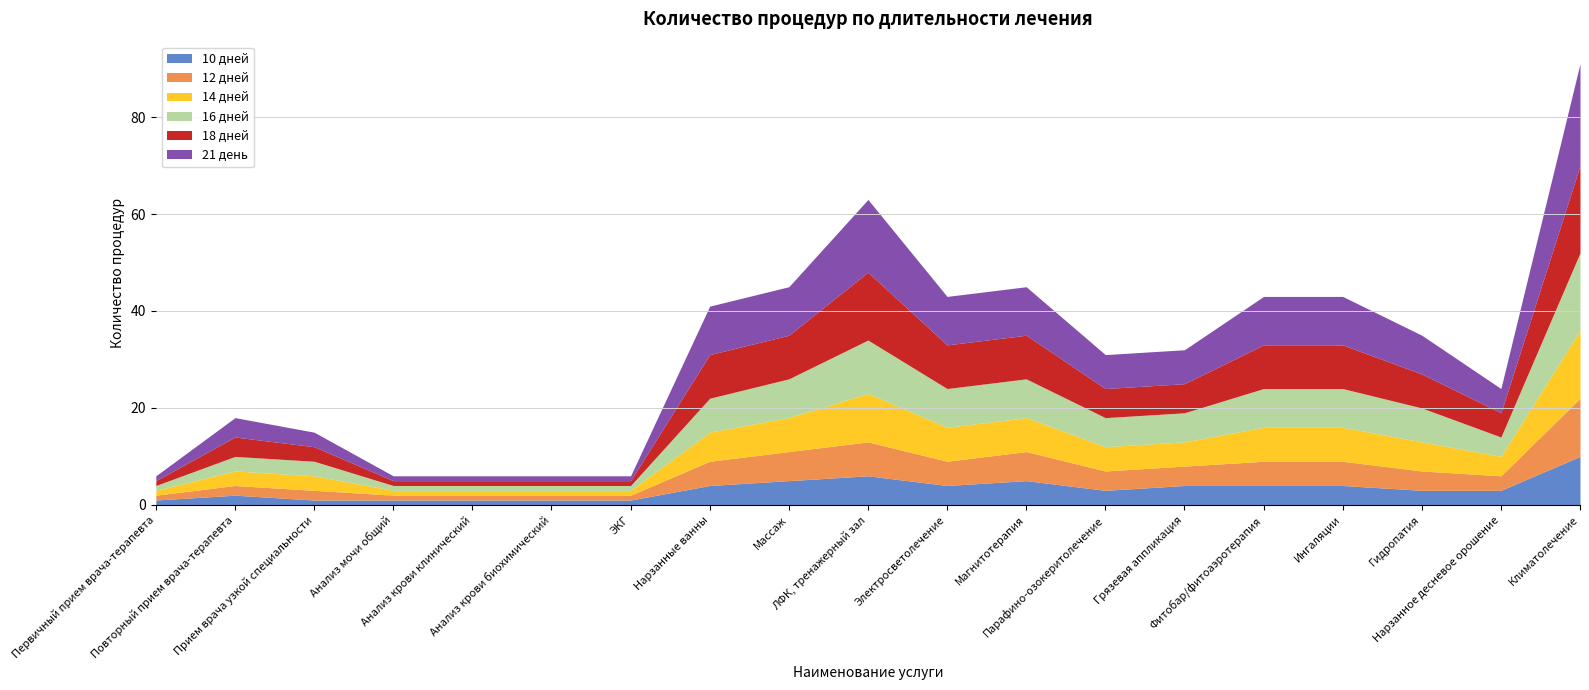

Rank the series at Ингаляции from lowest to highest value.

10 дней, 12 дней, 14 дней, 16 дней, 18 дней, 21 день